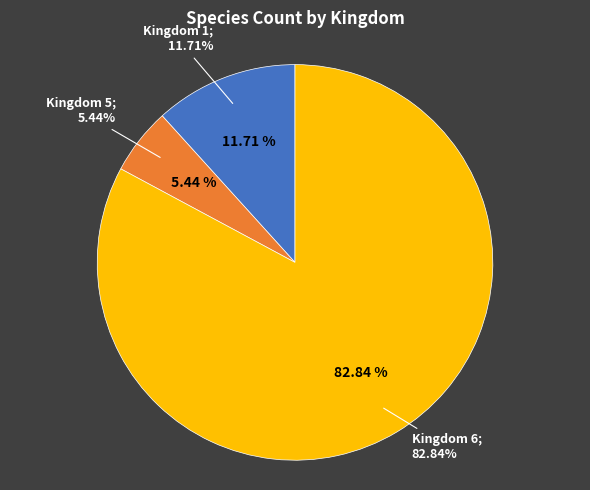

Rank the categories by value from highest to lowest.

Kingdom 6, Kingdom 1, Kingdom 5